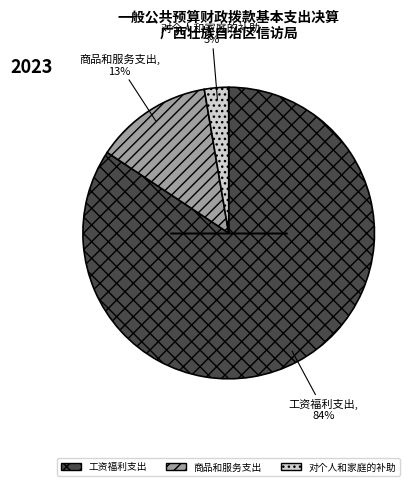

Rank the categories by value from highest to lowest.

工资福利支出, 商品和服务支出, 对个人和家庭的补助